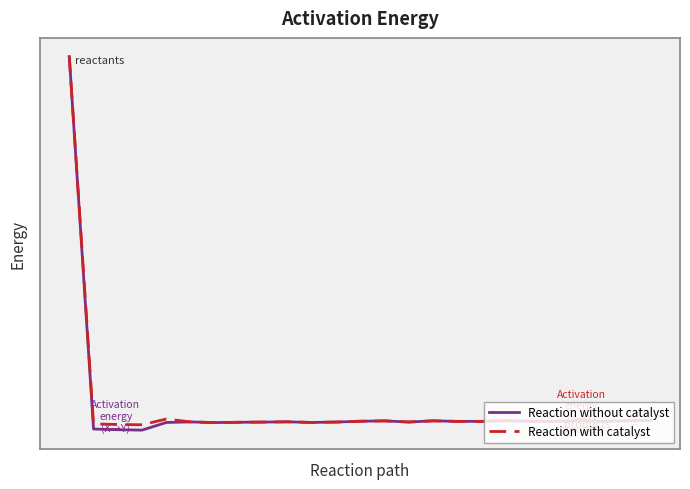

What are all the series names shown in the legend?

Reaction without catalyst, Reaction with catalyst